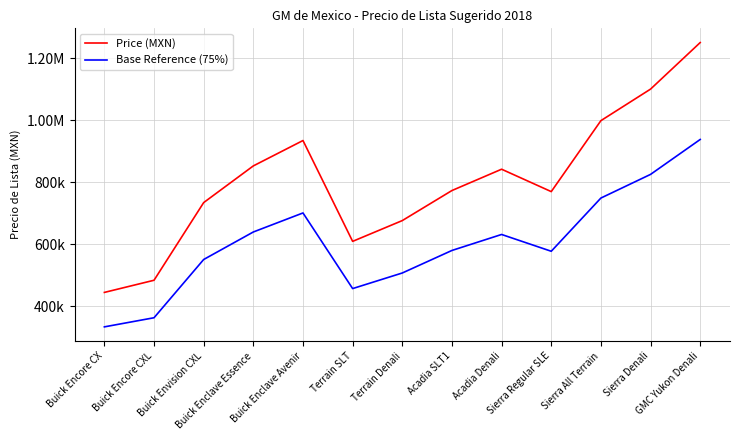

What is the total value across all series at Buick Envision CXL?

1284325